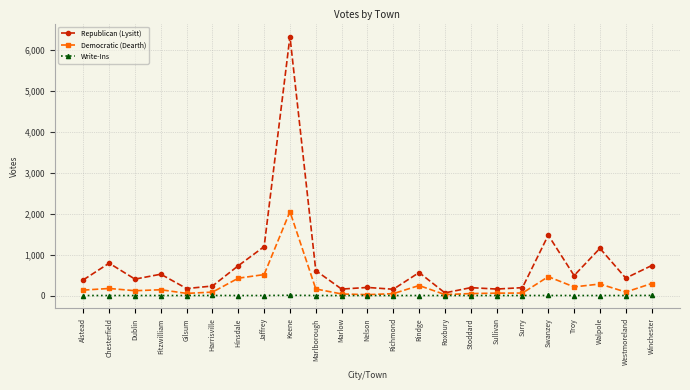

What value does the Republican (Lysitt) series have at Chesterfield?

789